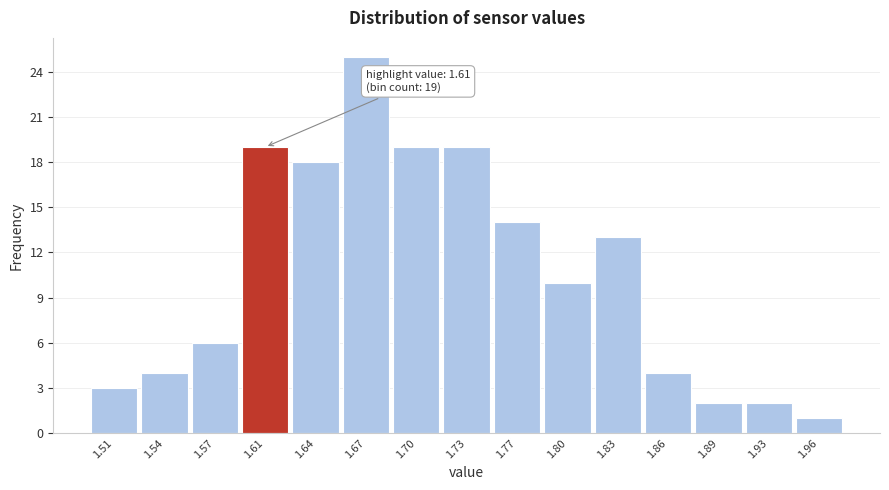

Reading left to right, list all the values displayed in this chart.

1.51=3	1.54=4	1.57=6	1.61=19	1.64=18	1.67=25	1.70=19	1.73=19	1.77=14	1.80=10	1.83=13	1.86=4	1.89=2	1.93=2	1.96=1